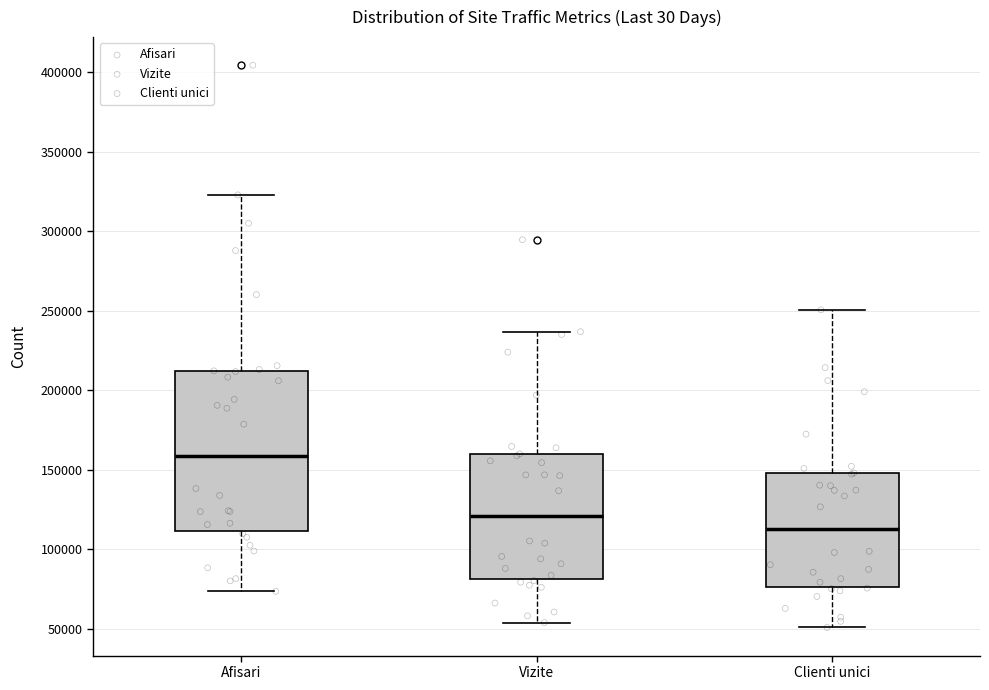

Comparing the boxes themselves (not the whiskers), which one is the tallest?

Afisari